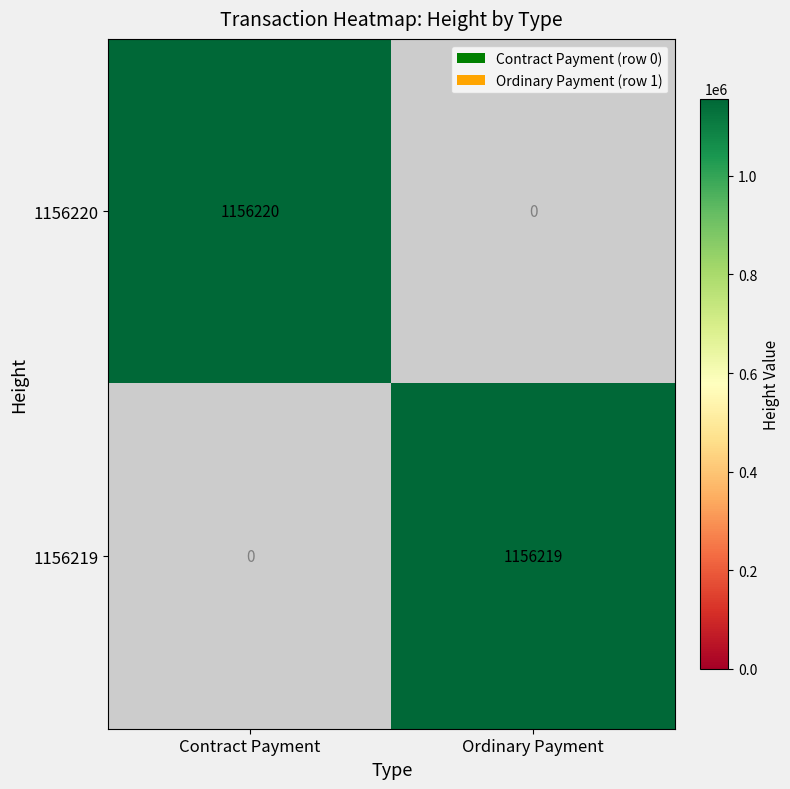

What is the sum of all Contract Payment values?

1156220